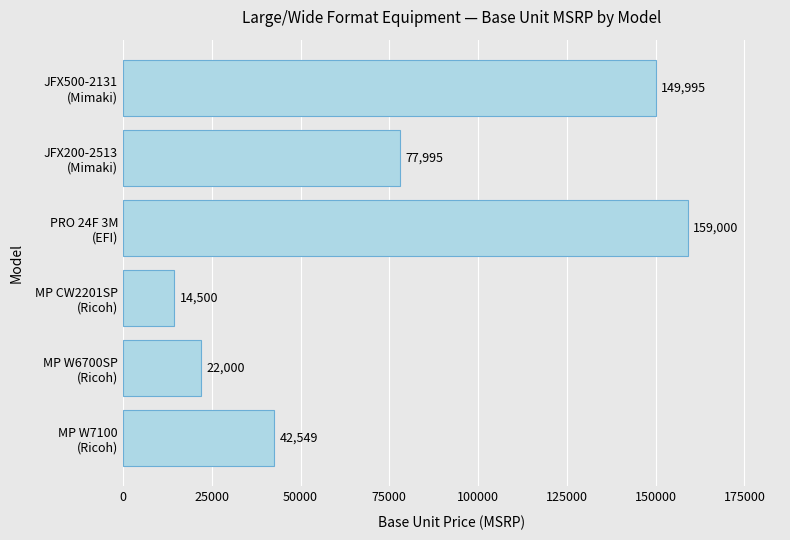

What is the average value?

77673.1